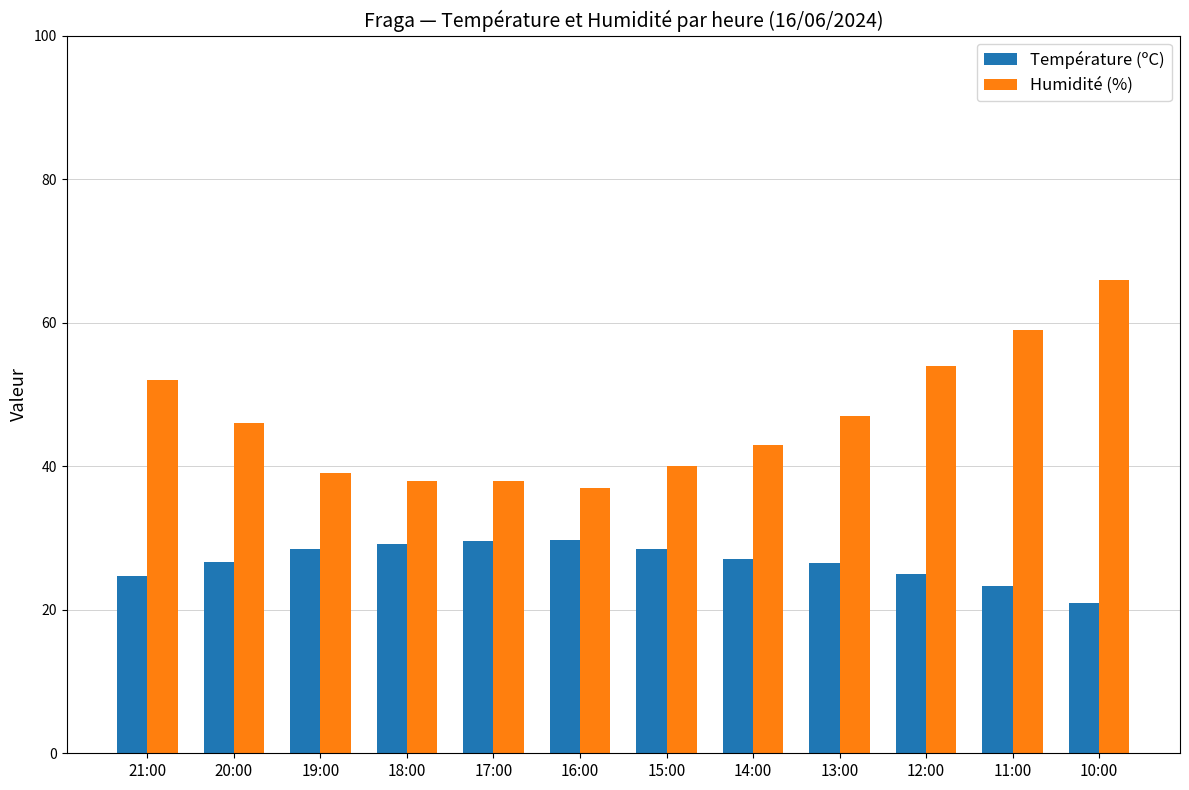

What is the value of the Température (ºC) bar at the 4th from the left?

29.2